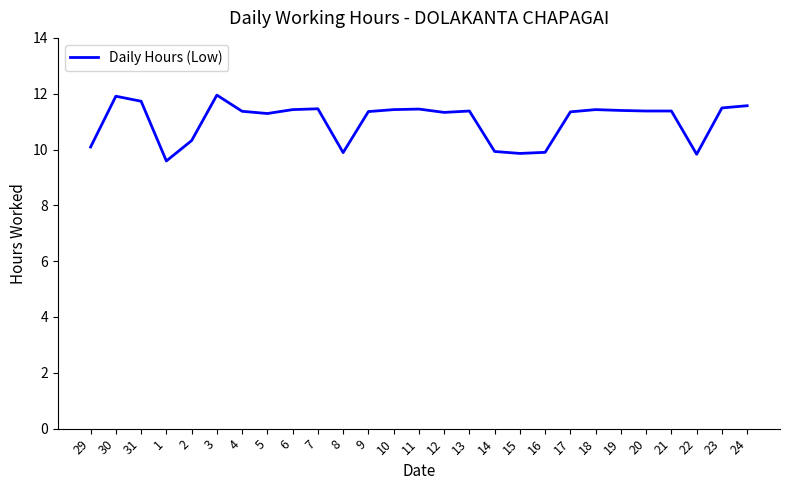

How many lines are shown in the chart?

1